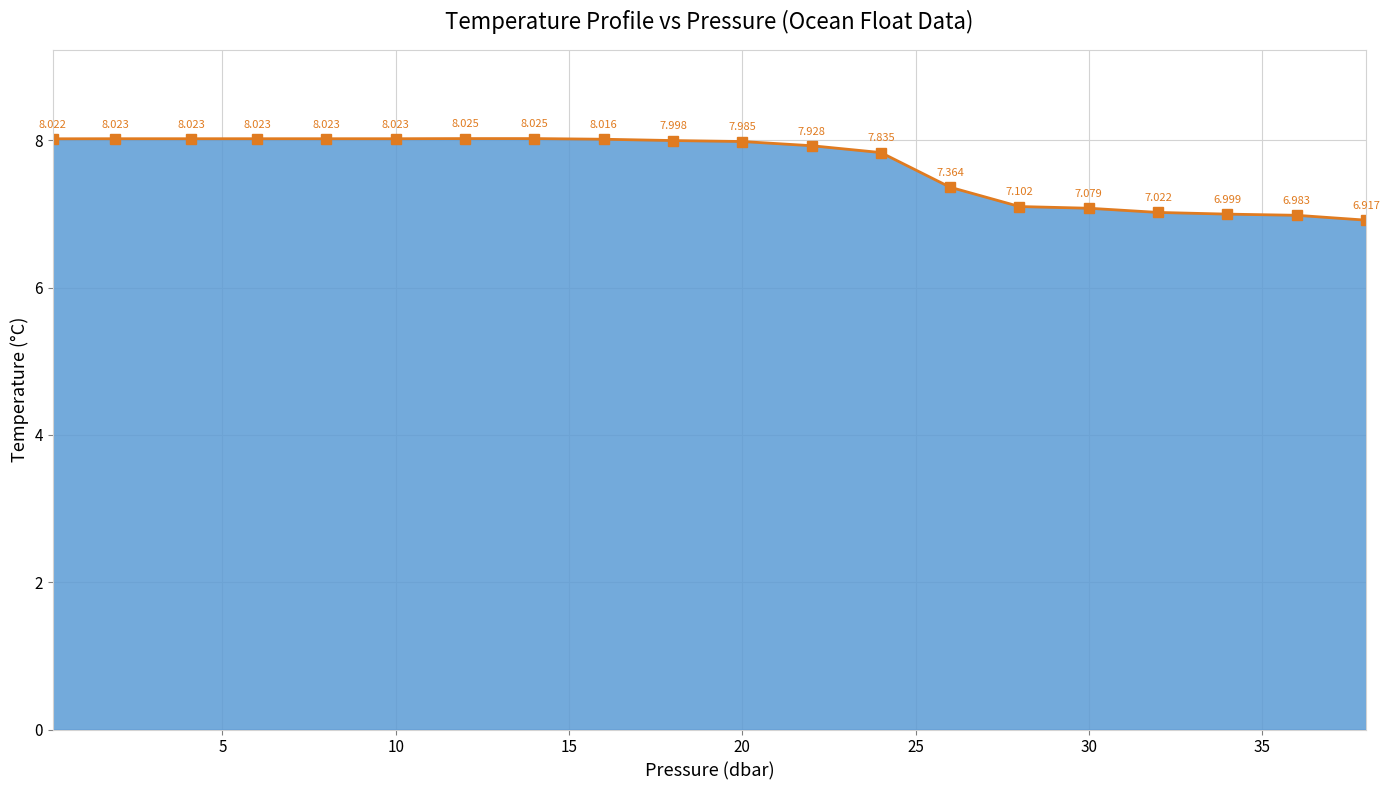

Is this an area chart (filled region under the line)?

Yes